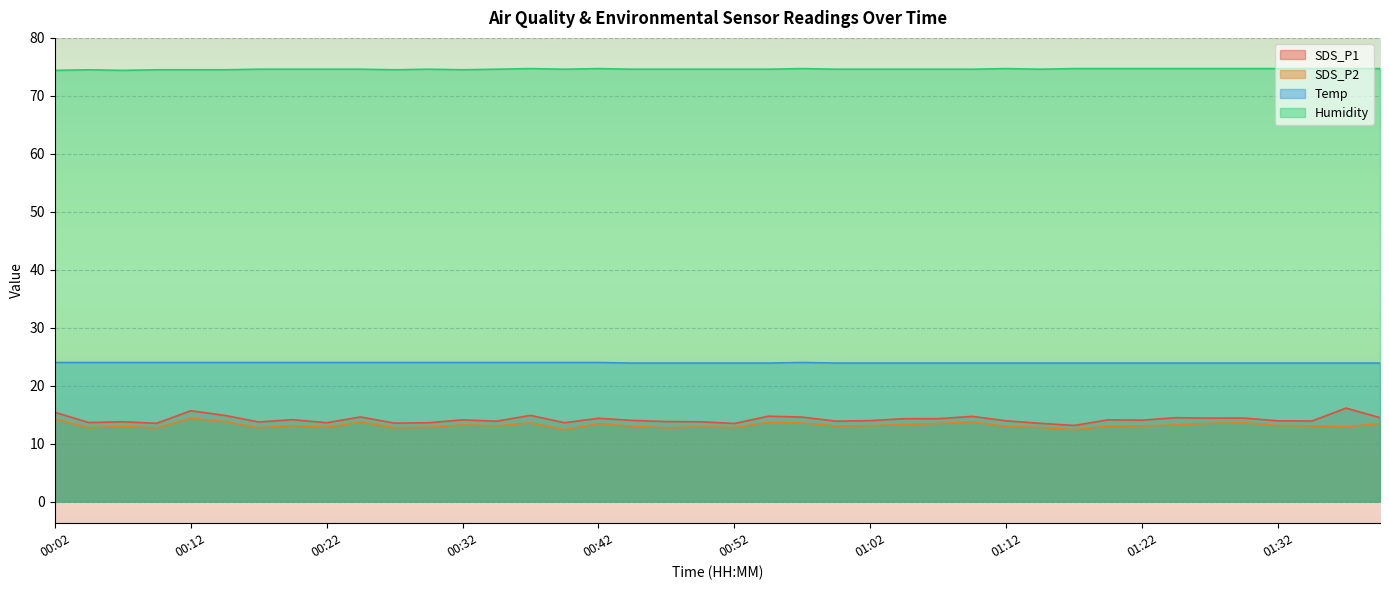

True or false: SDS_P1 and Temp intersect in this chart.

False